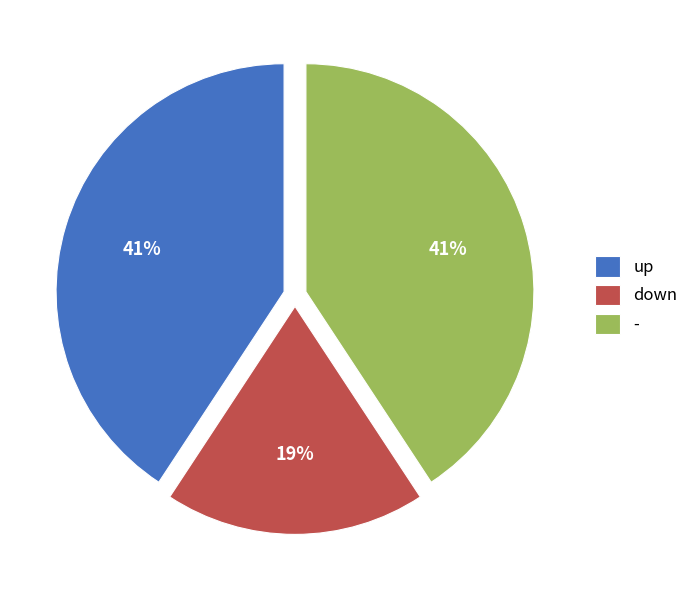

Which slice is the smallest?

down